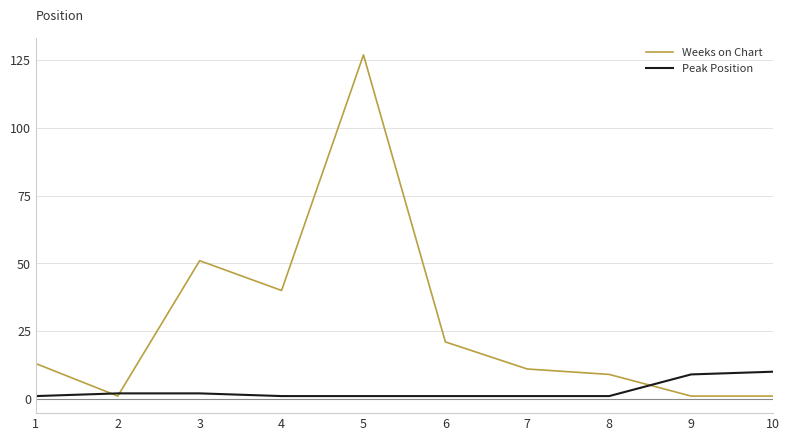

Rank the series by their average value, from lowest to highest.

Peak Position, Weeks on Chart